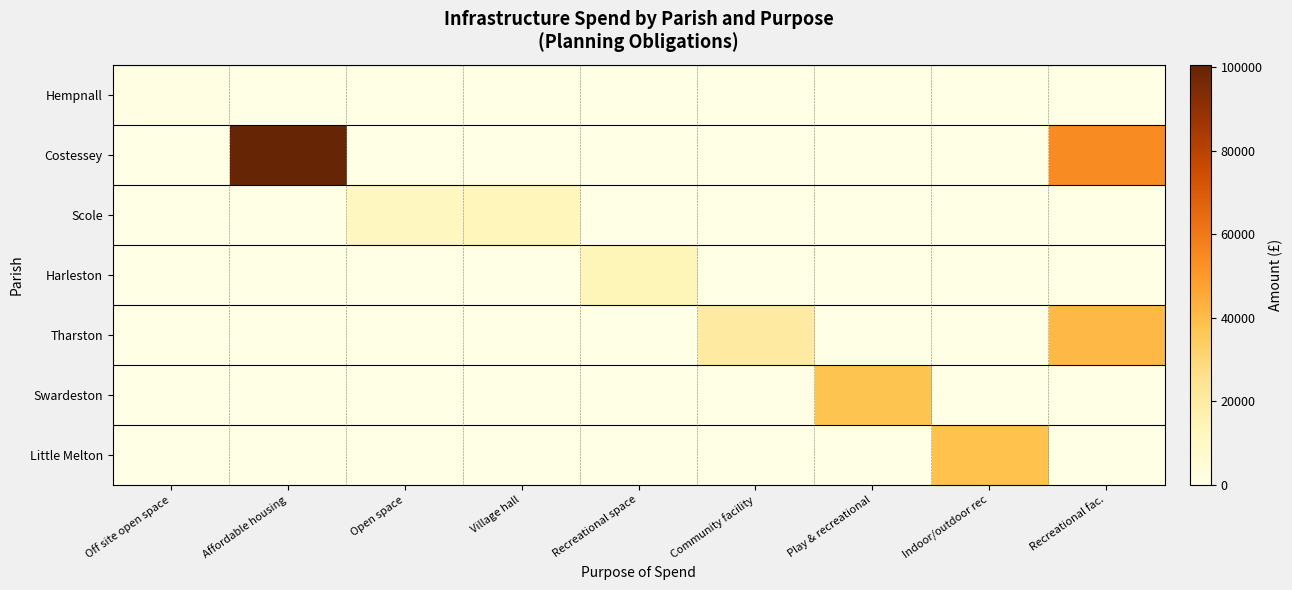

At which category is the sum across all series the highest?

Affordable housing